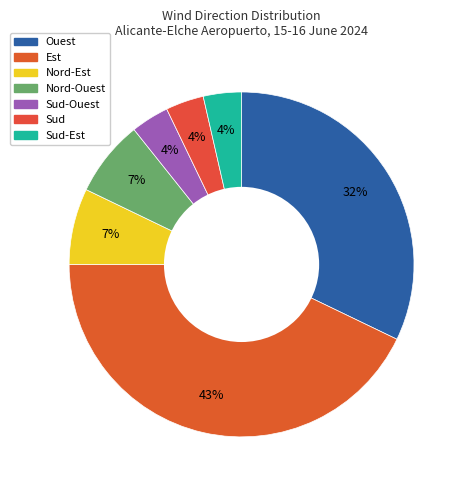

Is there any slice that represents more than half of the pie?

No